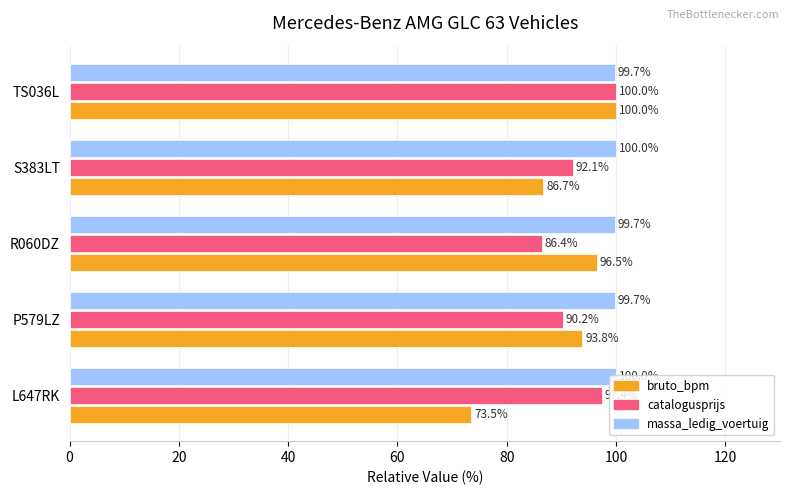

Which series has the largest total across all categories?

massa_ledig_voertuig